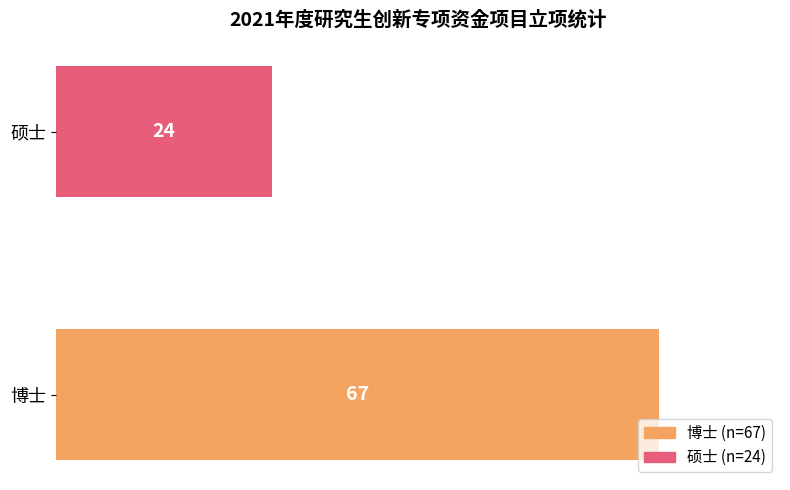

Which category has the lowest value across all series?

硕士